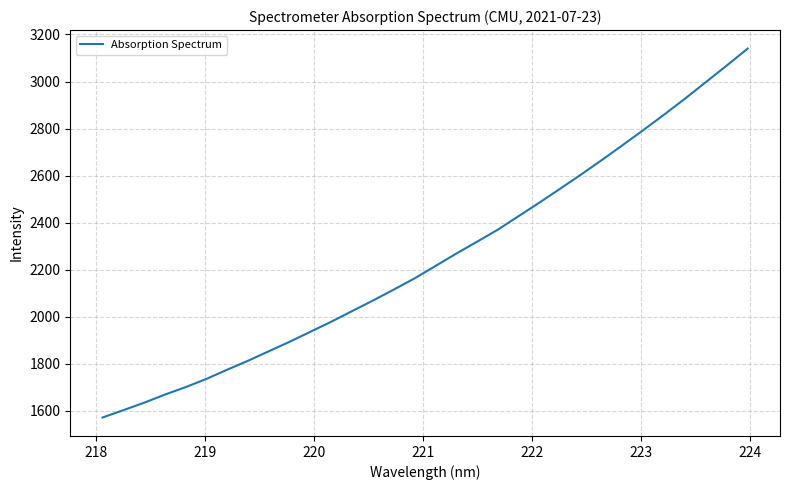

What is the smallest value displayed?

1571.6